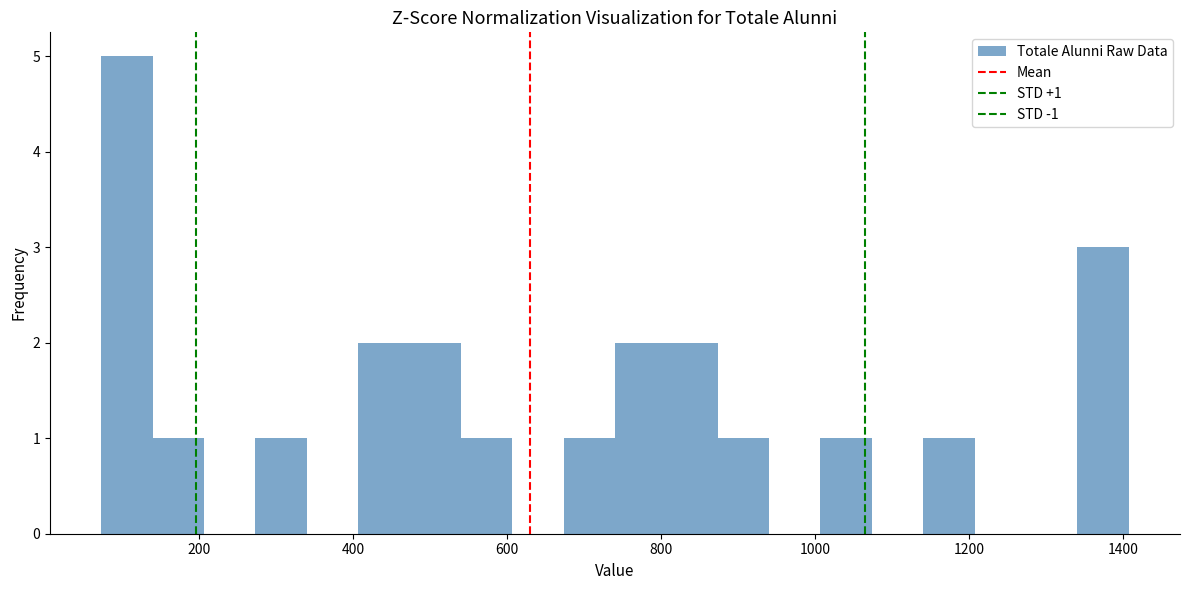

Around what value on the x-axis is the tallest bar? Give the approximate position of its centre, as read against the axis.

100